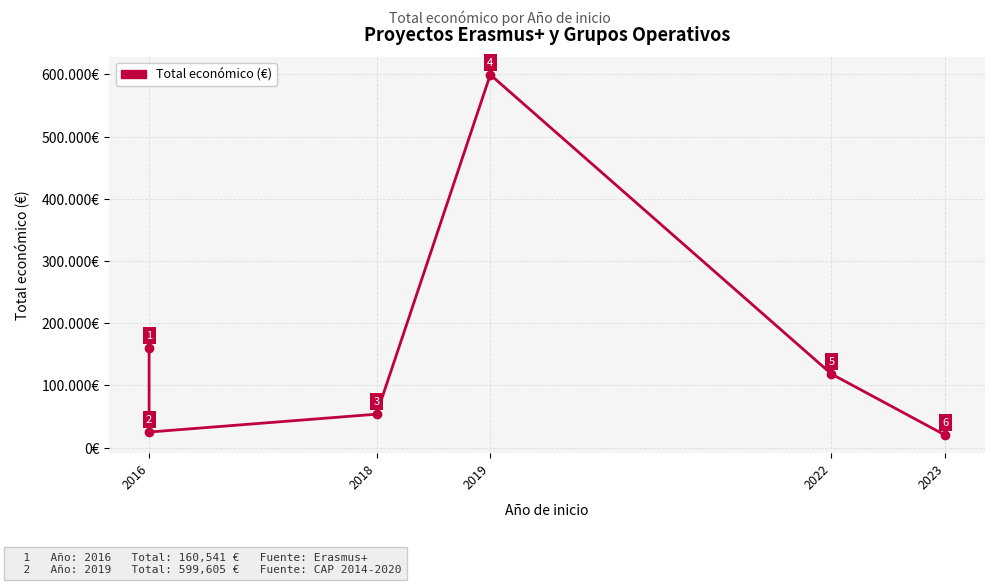

Reading left to right, what are all the values shown in this chart?

160541	24975	53714	599605	118285	19990